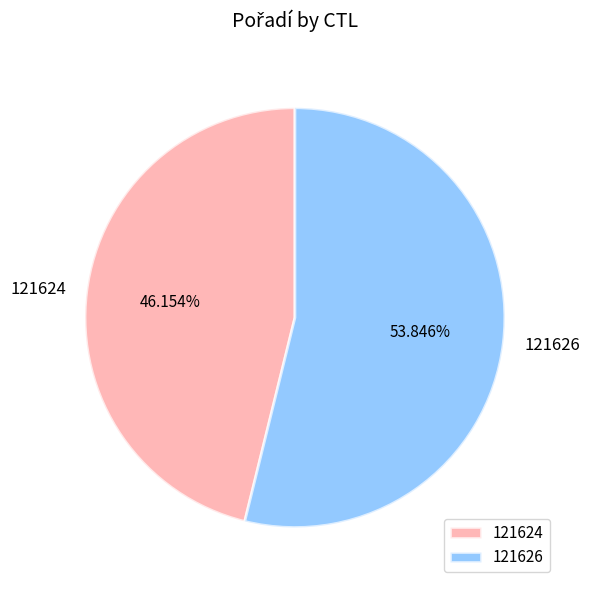

Which category has the smallest portion of the pie?

121624